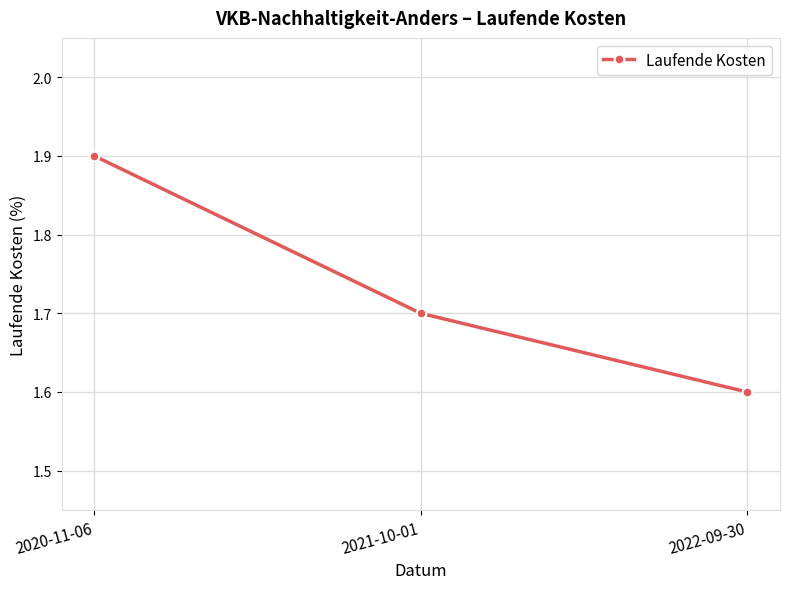

What is the maximum value shown in the chart?

1.9